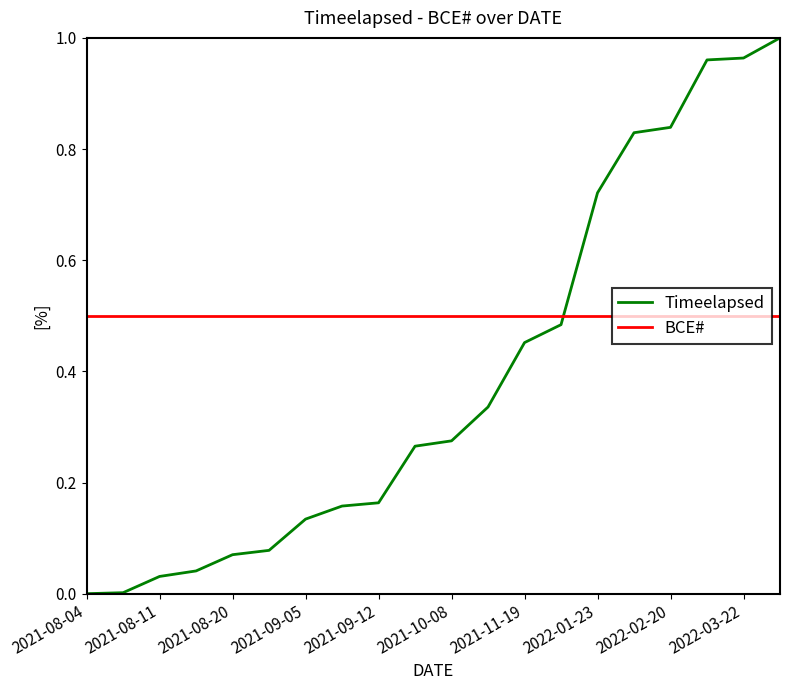

After their last crossing, which series has the higher values: BCE# or Timeelapsed?

Timeelapsed